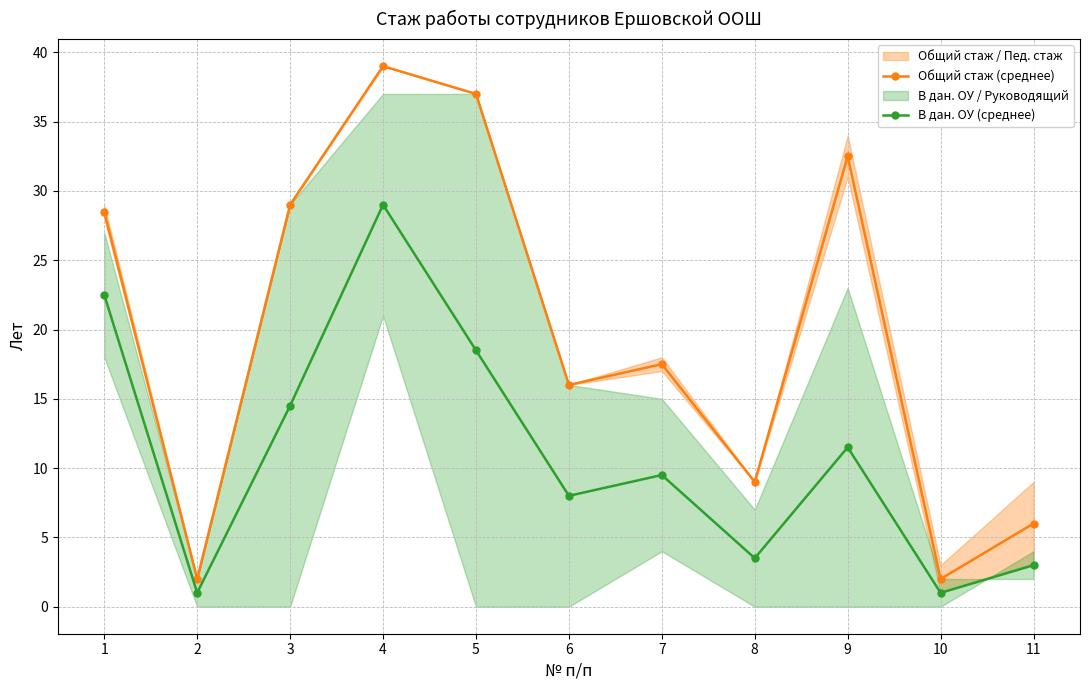

In Общий стаж (среднее), how many points are higher than both neighbors (excluding endpoints)?

3